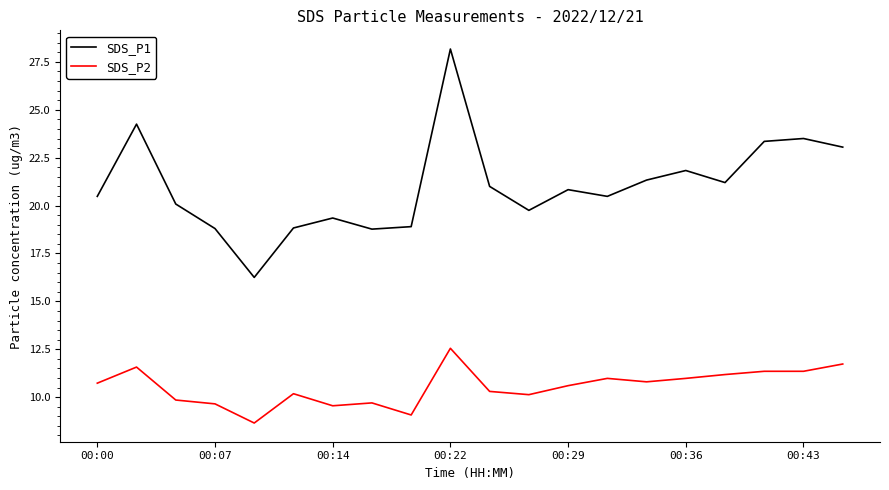

True or false: SDS_P2 and SDS_P1 intersect in this chart.

False